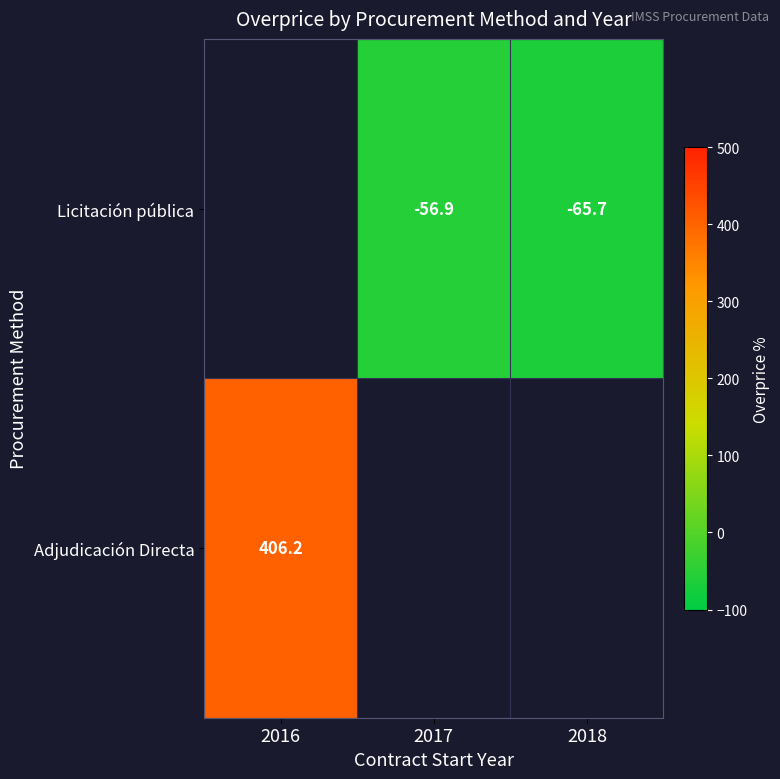

List the series in order of their overall mean, highest first.

Licitación pública, Adjudicación Directa